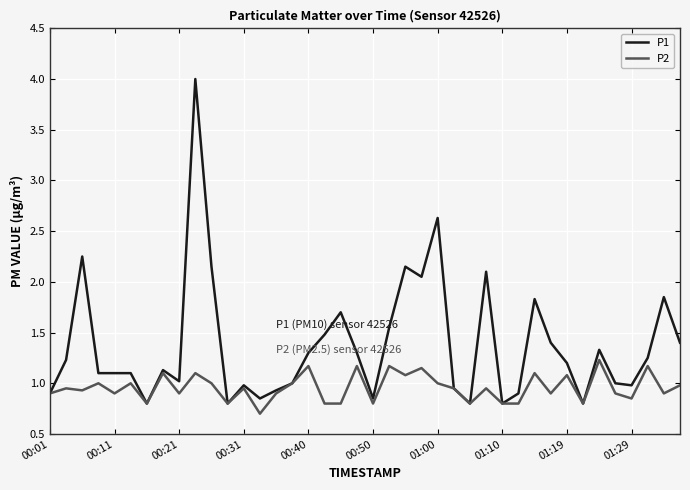

List the series in order of their overall mean, lowest first.

P2, P1